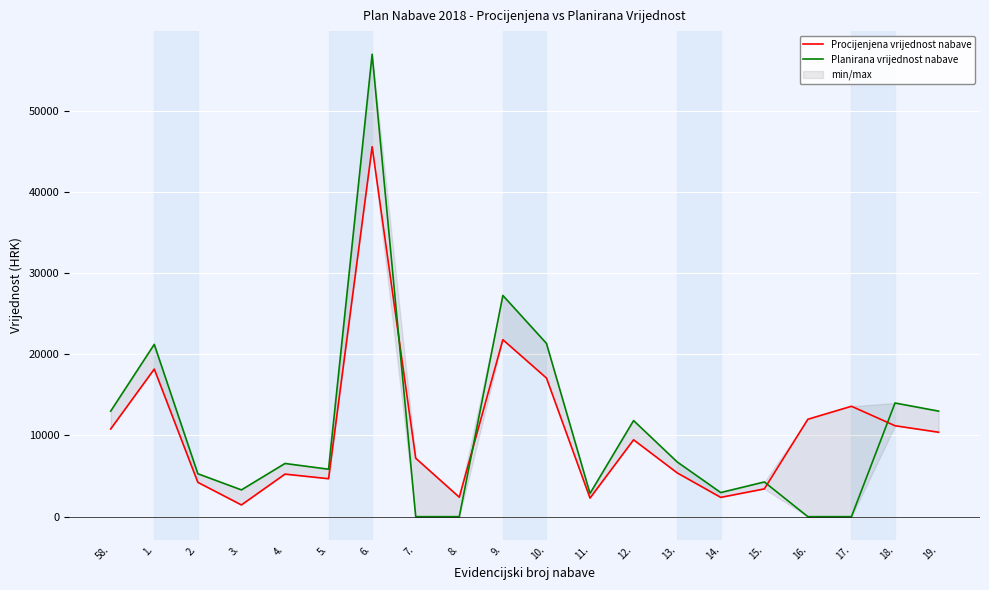

What is the difference between the highest and lowest values at 4.?

1310.5